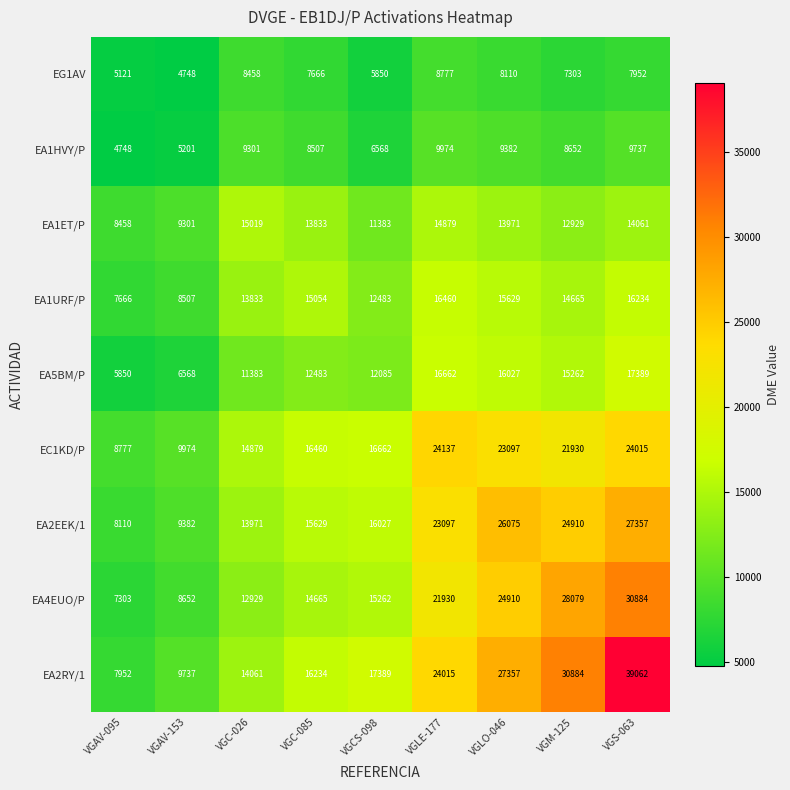

The value of EA1HVY/P at VGLE-177 is 4618. True or false?

False